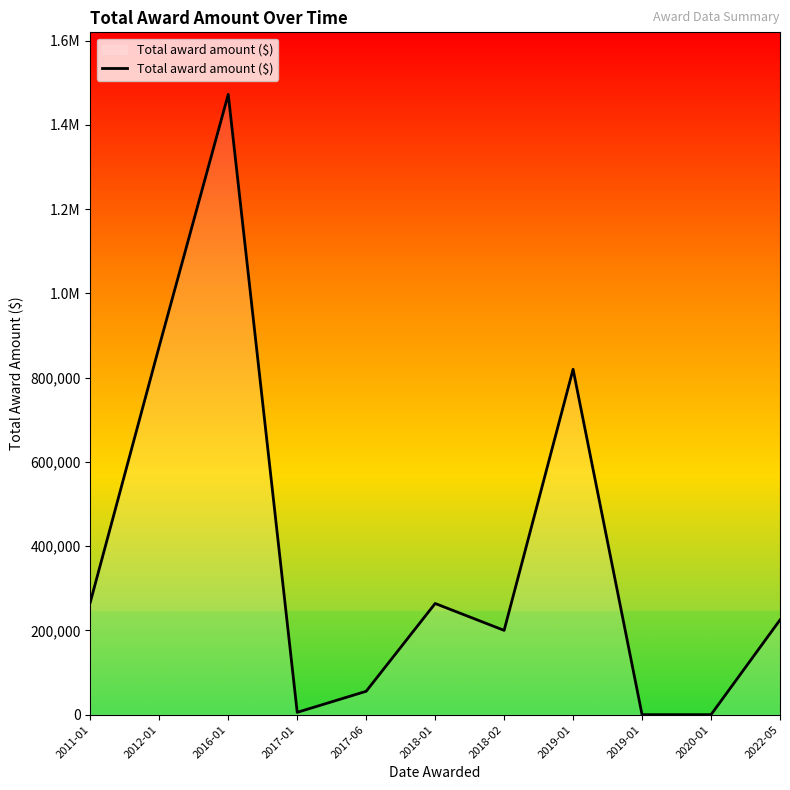

Is this an area chart (filled region under the line)?

Yes